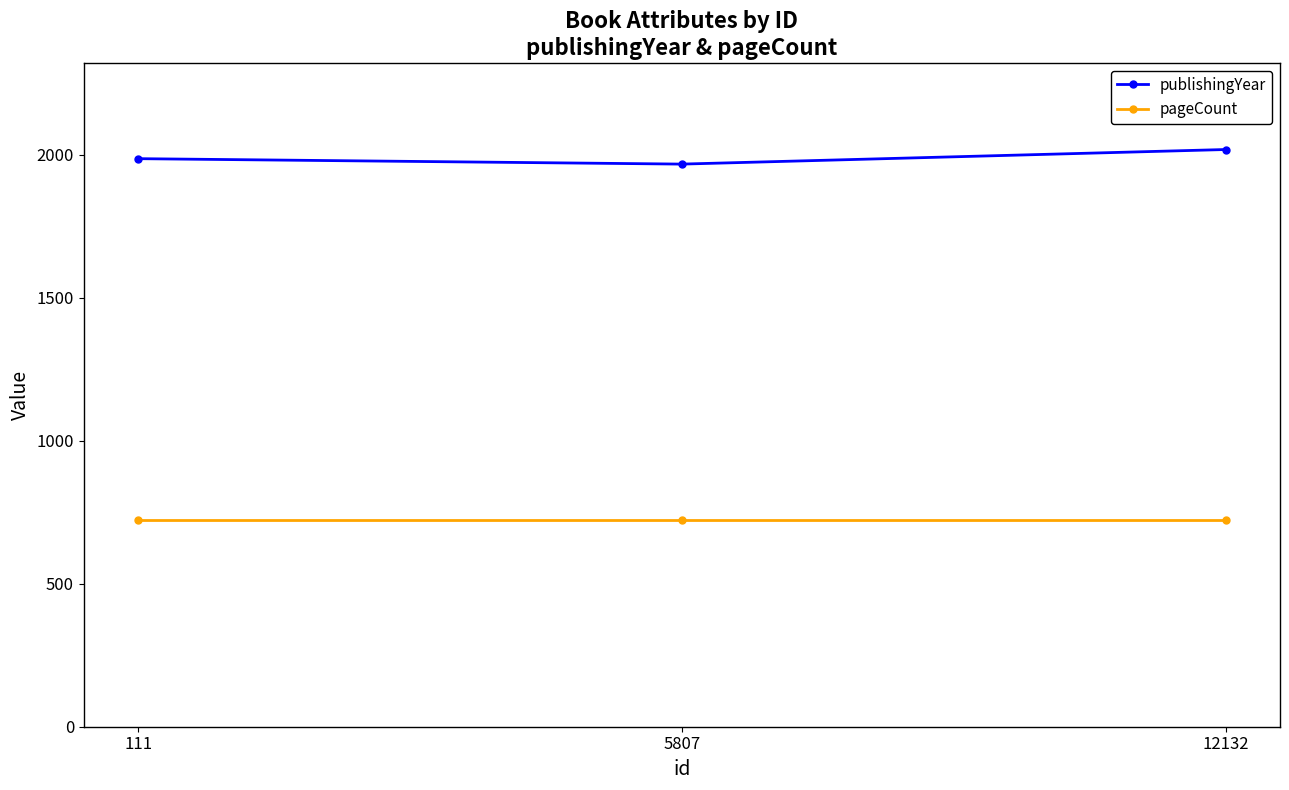

Which series has the widest spread of values?

publishingYear